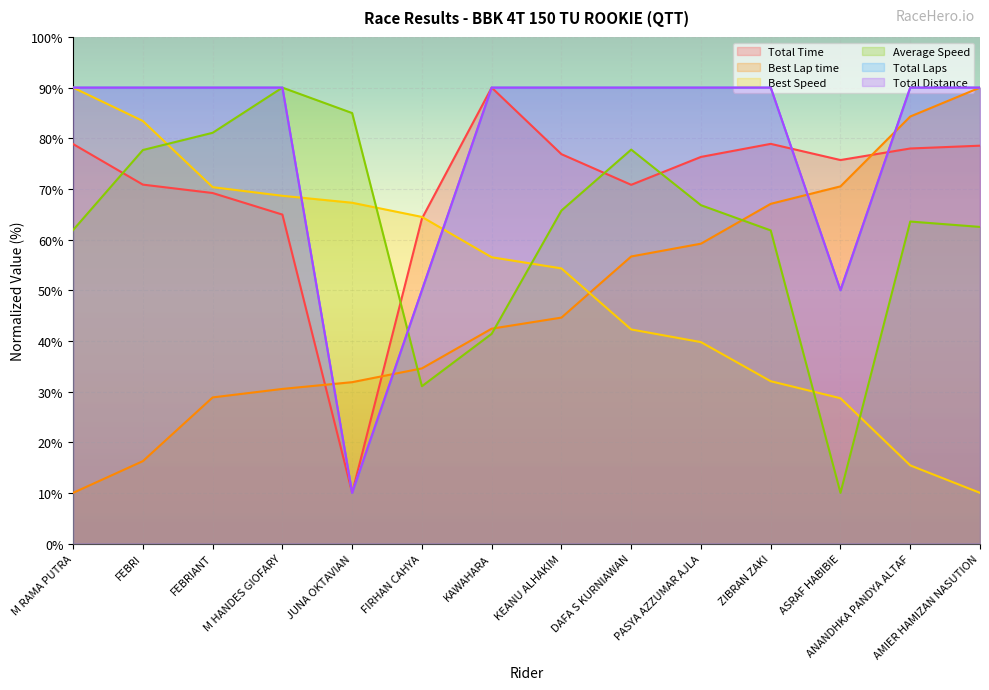

What is the difference between the maximum and minimum values in the Best Lap time series?

80.0